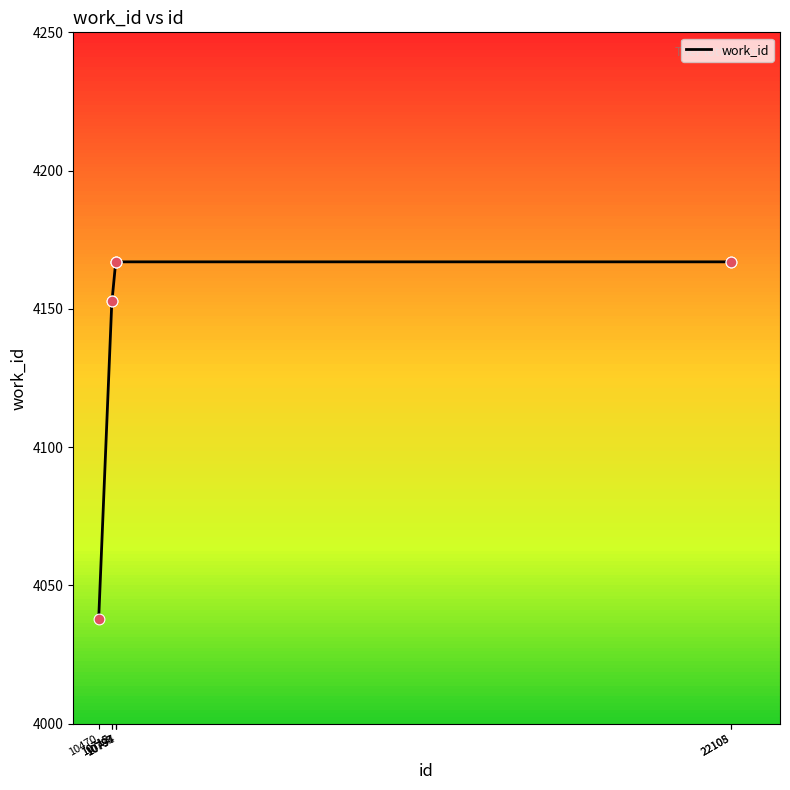

Which has a higher value, 10712 or 22105?

22105